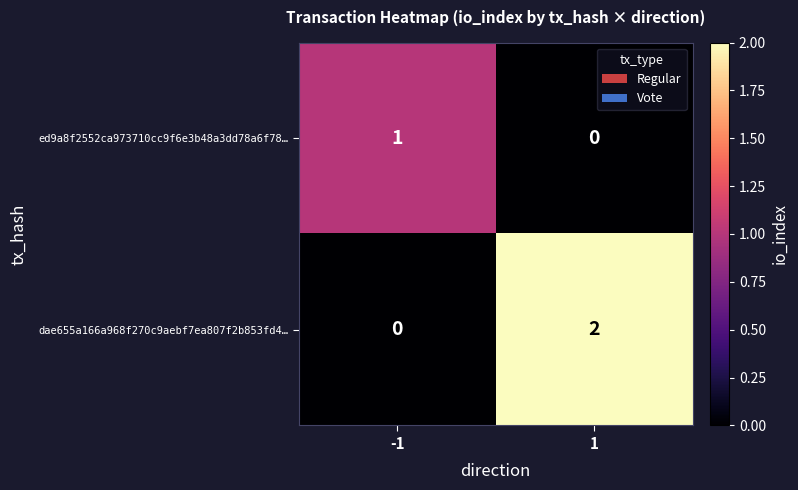

The dae655a166a968f270c9aebf7ea807f2b853fd4… series shows 0 at -1. True or false?

True